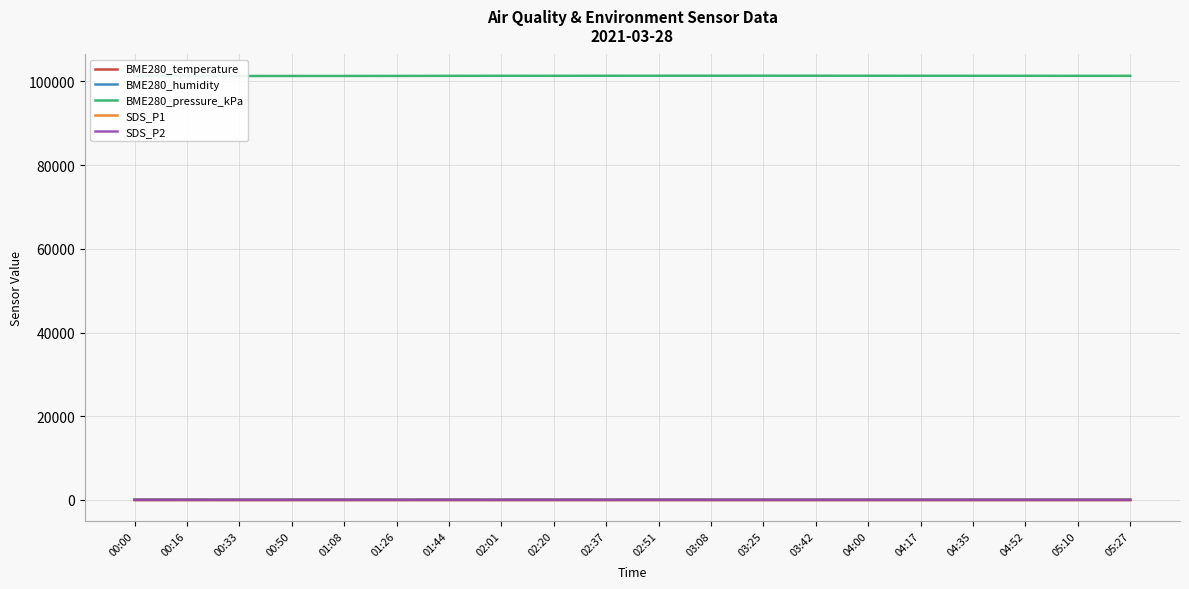

What is the label of the 3rd point from the right?

04:52